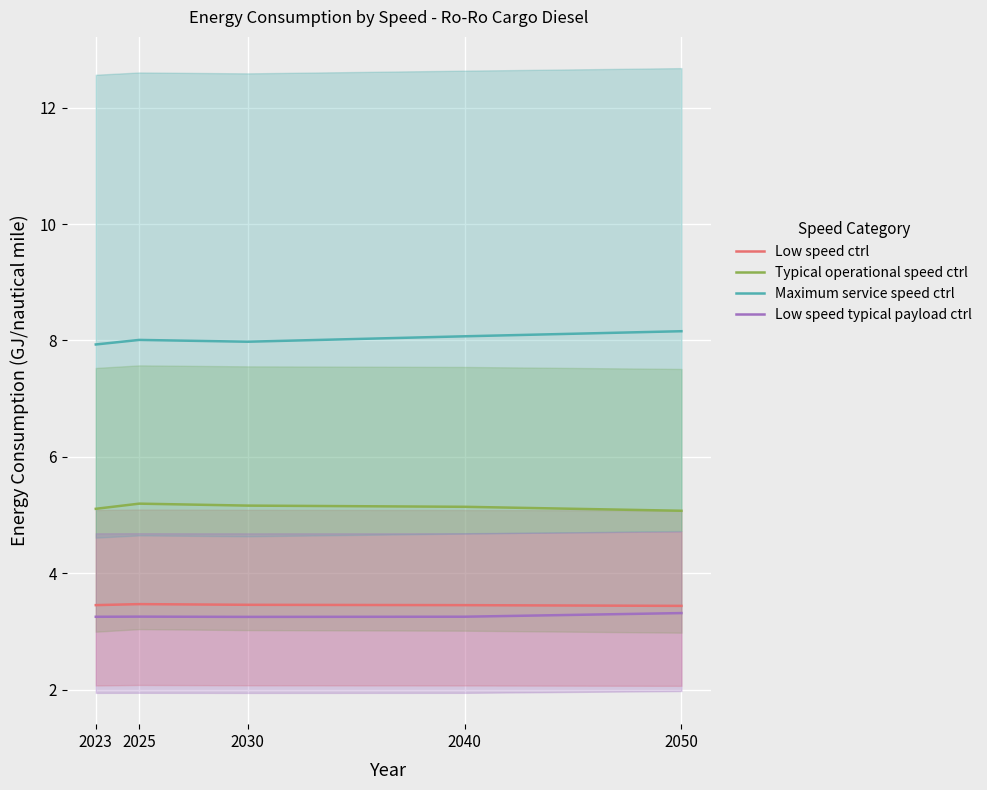

Is it true that Maximum service speed ctrl equals 8.1 at 2040?

True